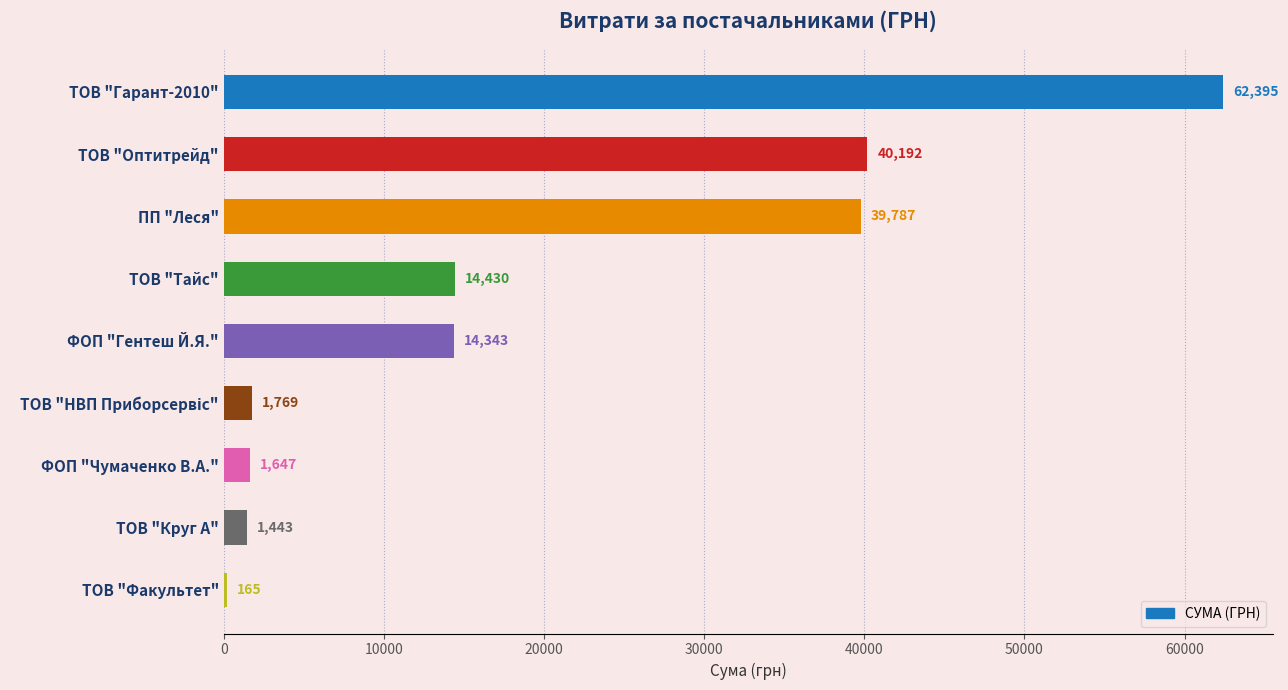

What is the sum of the values at ТОВ "Гарант-2010" and ТОВ "Круг А"?

63838.0